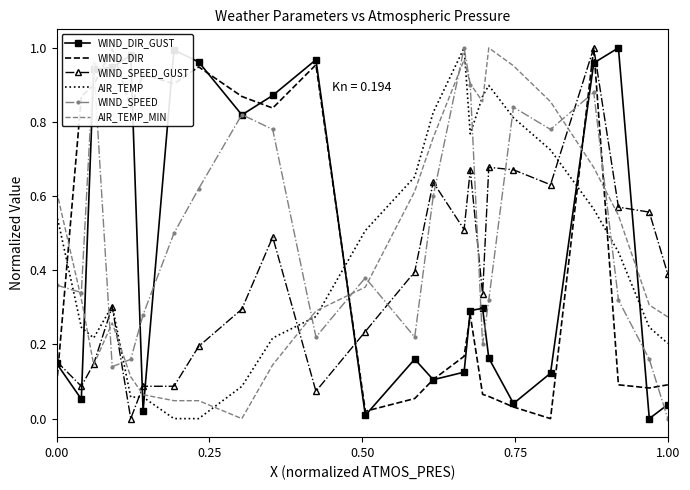

How many times do WIND_DIR and AIR_TEMP cross each other?

4